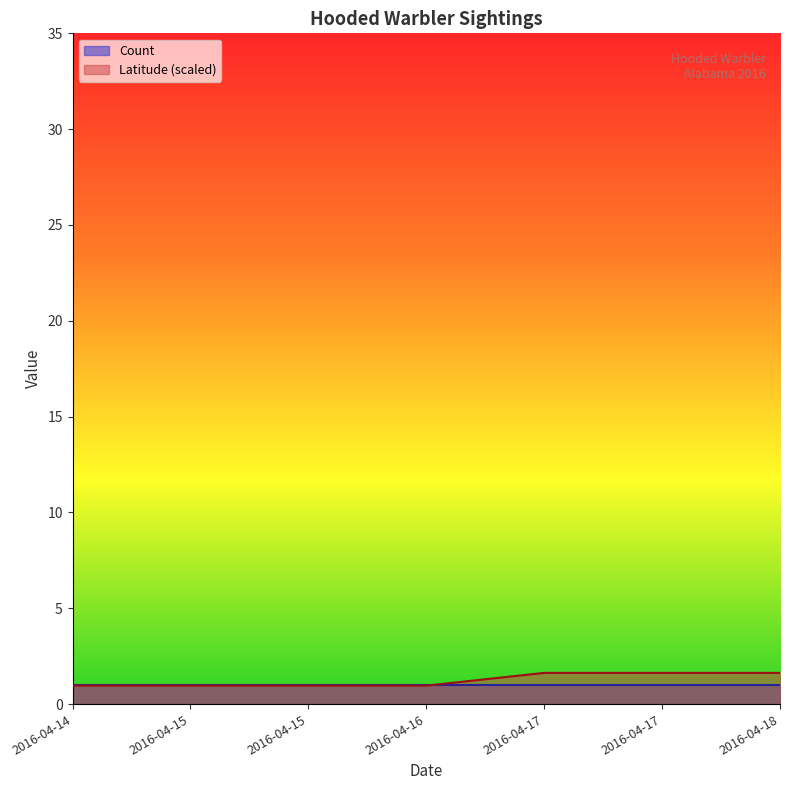

Is it true that the value at 2016-04-14 is 1.0?

True